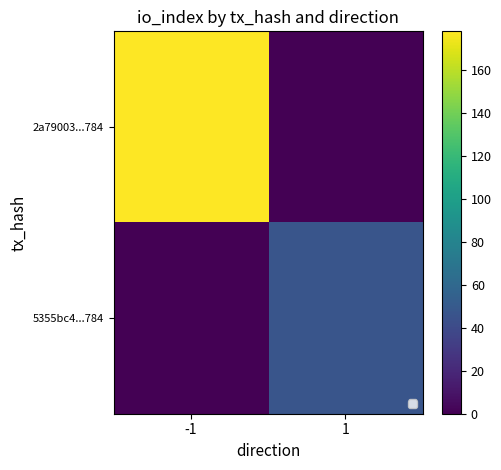

At how many categories does at least one series exceed 110?

1